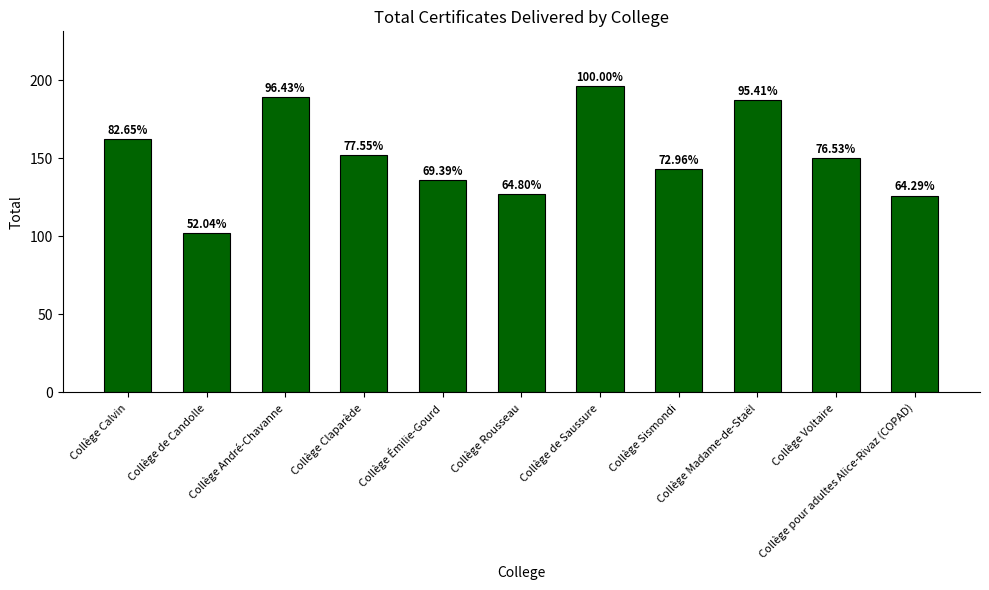

Reading left to right, what are all the values shown in this chart?

Collège Calvin=162	Collège de Candolle=102	Collège André-Chavanne=189	Collège Claparède=152	Collège Émilie-Gourd=136	Collège Rousseau=127	Collège de Saussure=196	Collège Sismondi=143	Collège Madame-de-Staël=187	Collège Voltaire=150	Collège pour adultes Alice-Rivaz (COPAD)=126